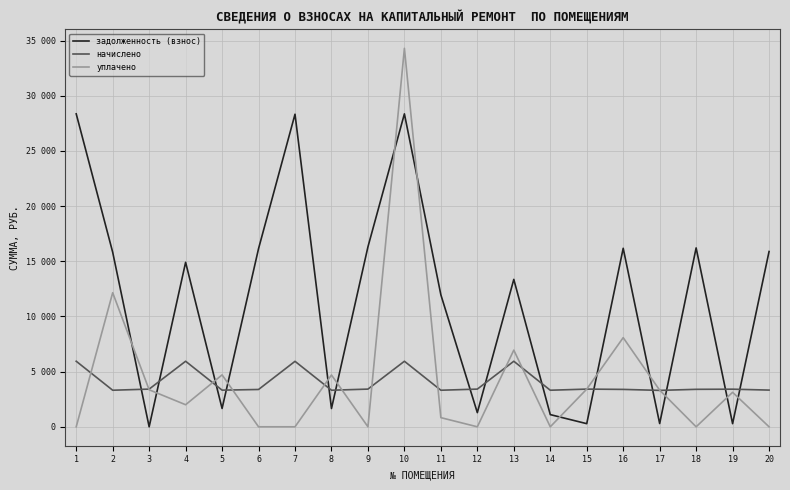

Which series has the largest total across all categories?

задолженность (взнос)